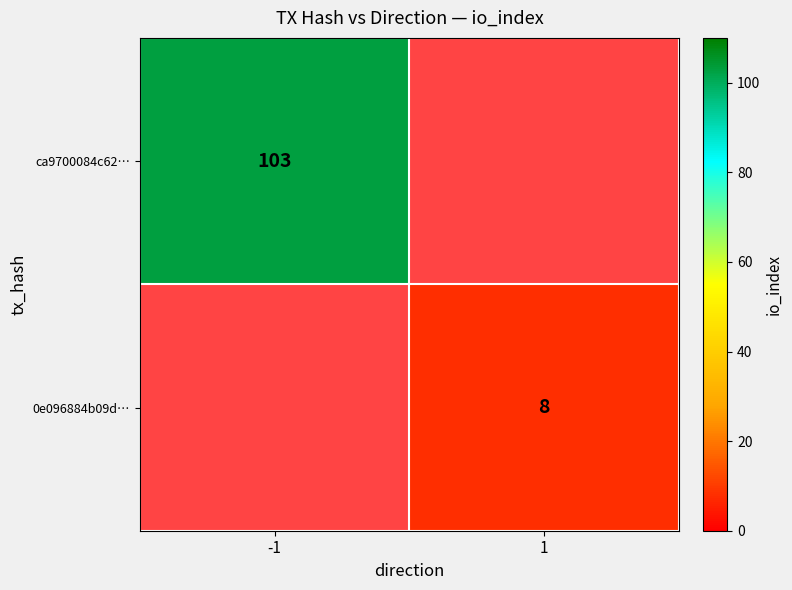

True or false: 0e096884b09d… has a value of 6 at 1.

False